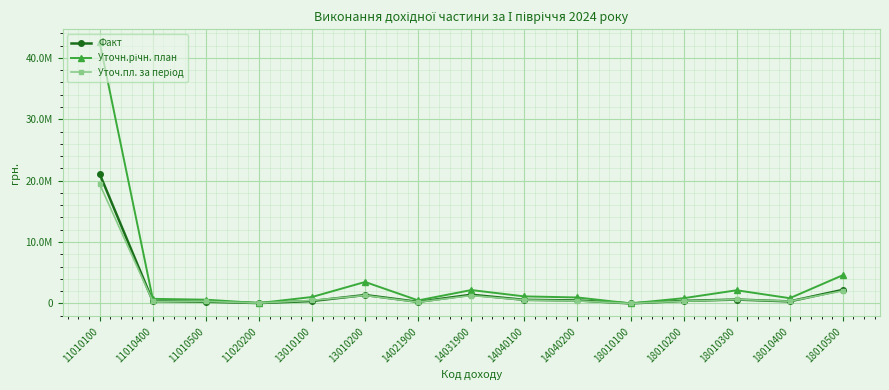

How many values in the Уточ.пл. за період series are below 415000?

7